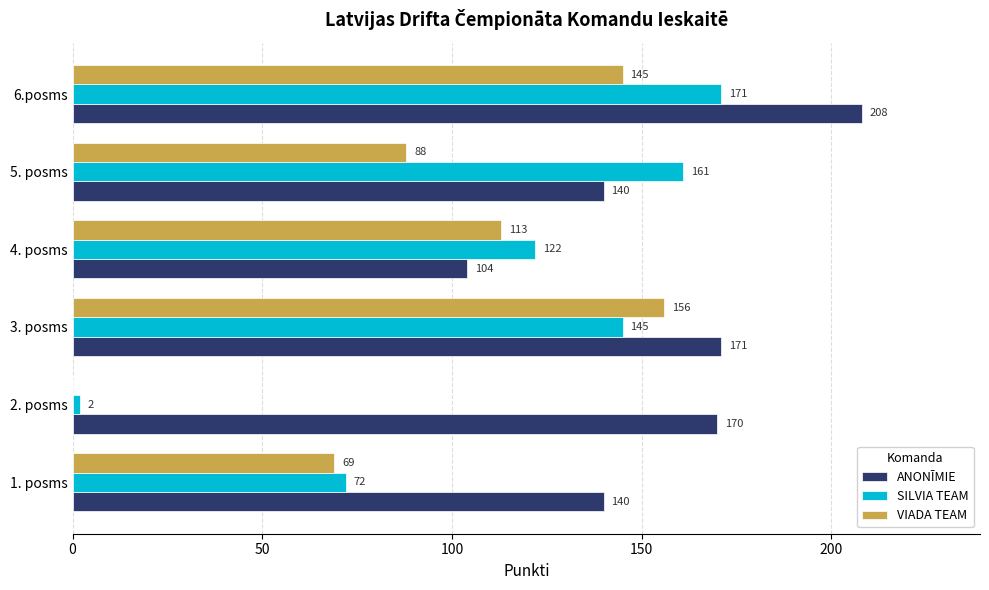

The value of VIADA TEAM at 4. posms is 113. True or false?

True